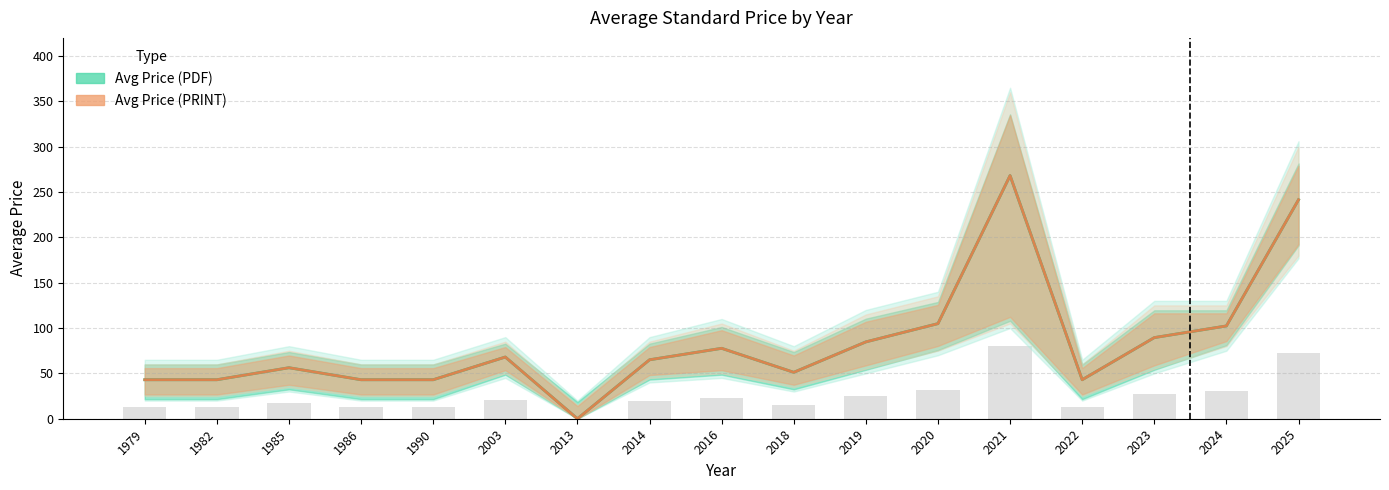

How many categories are shown in the chart?

17